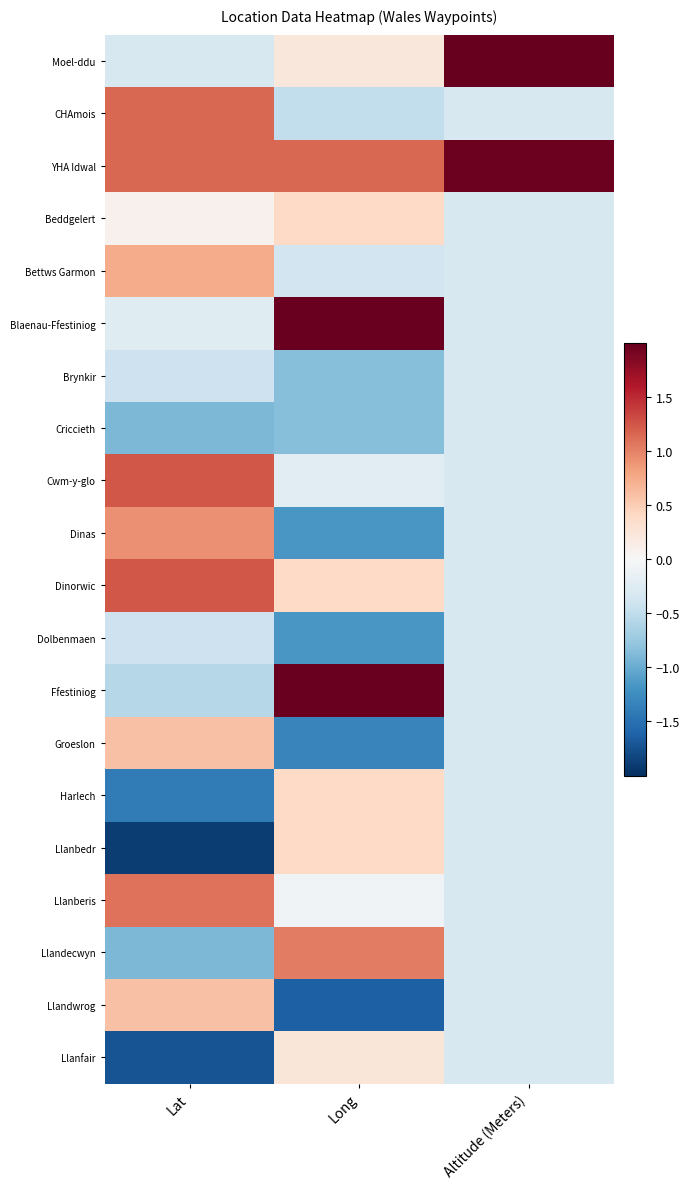

What is the greatest value displayed?

3.8